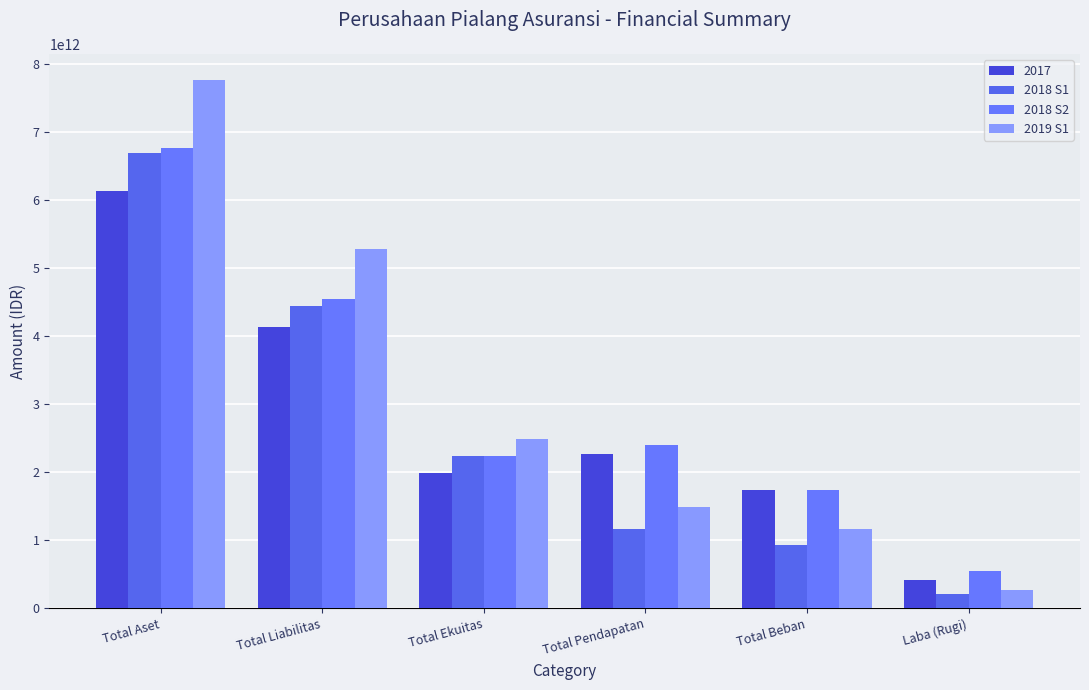

What is the label of the 1st bar from the left?

Total Aset